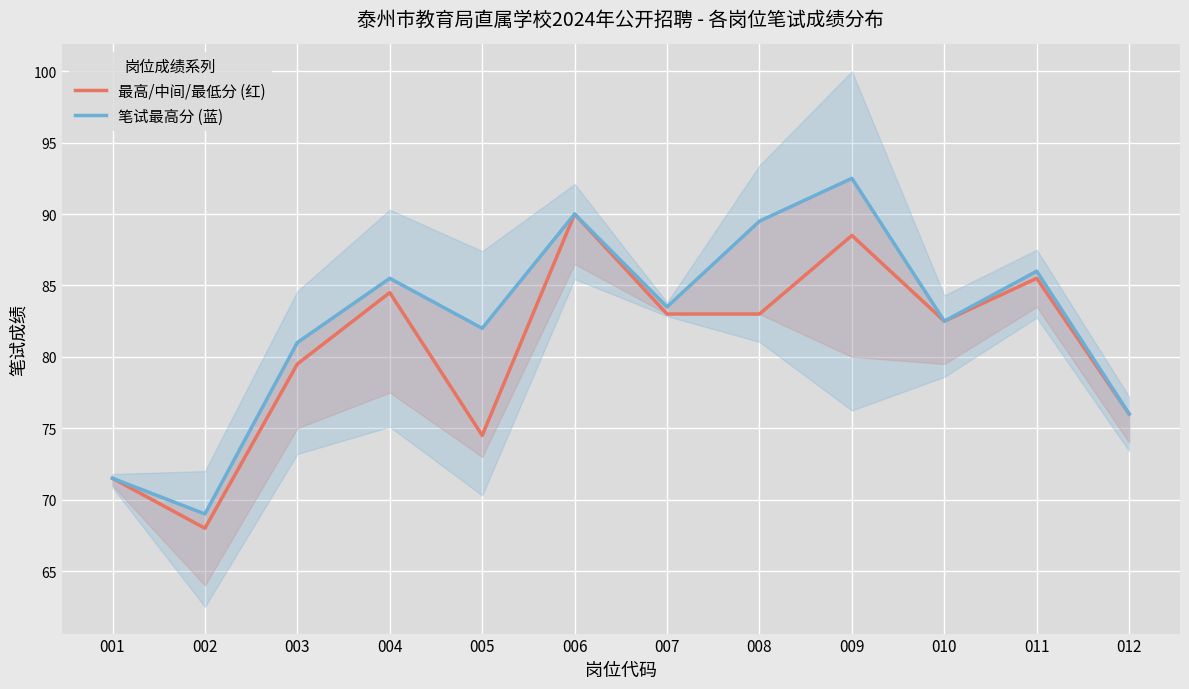

How many series are shown in this chart?

2